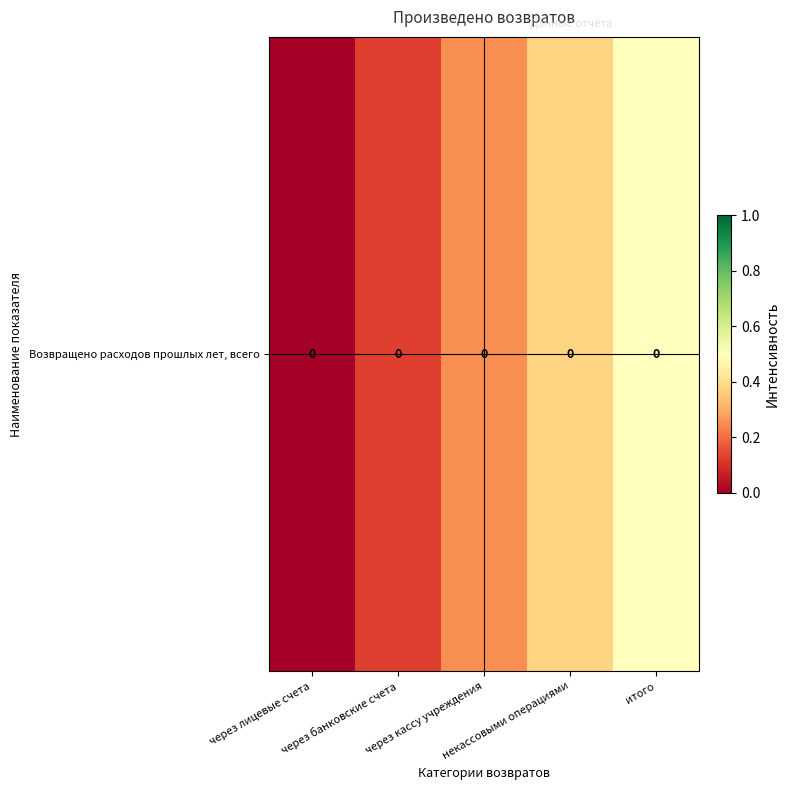

At which category does the chart reach its minimum across all series?

через лицевые счета